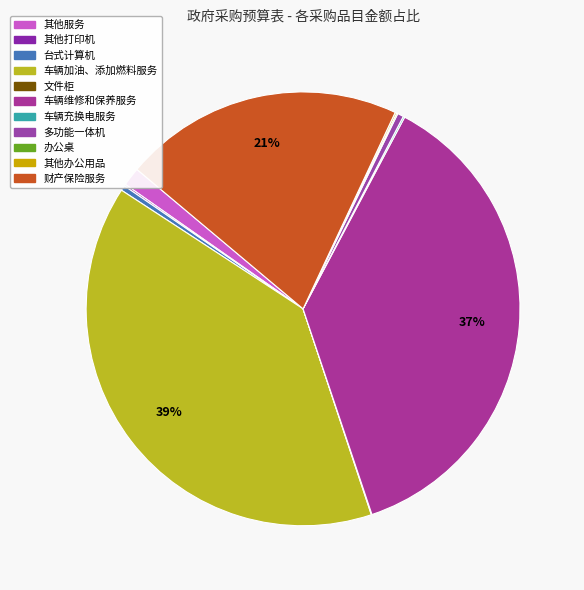

To the nearest percent, what is the average slice percentage?

9%